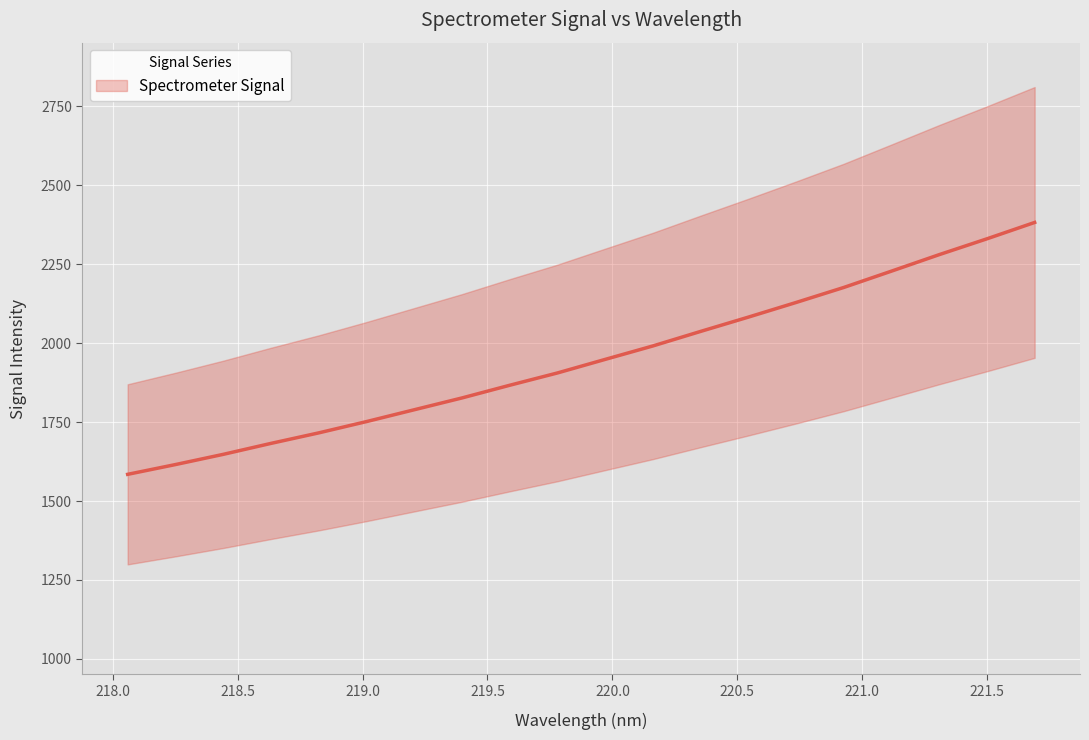

What is the difference between the maximum and minimum values?

797.7